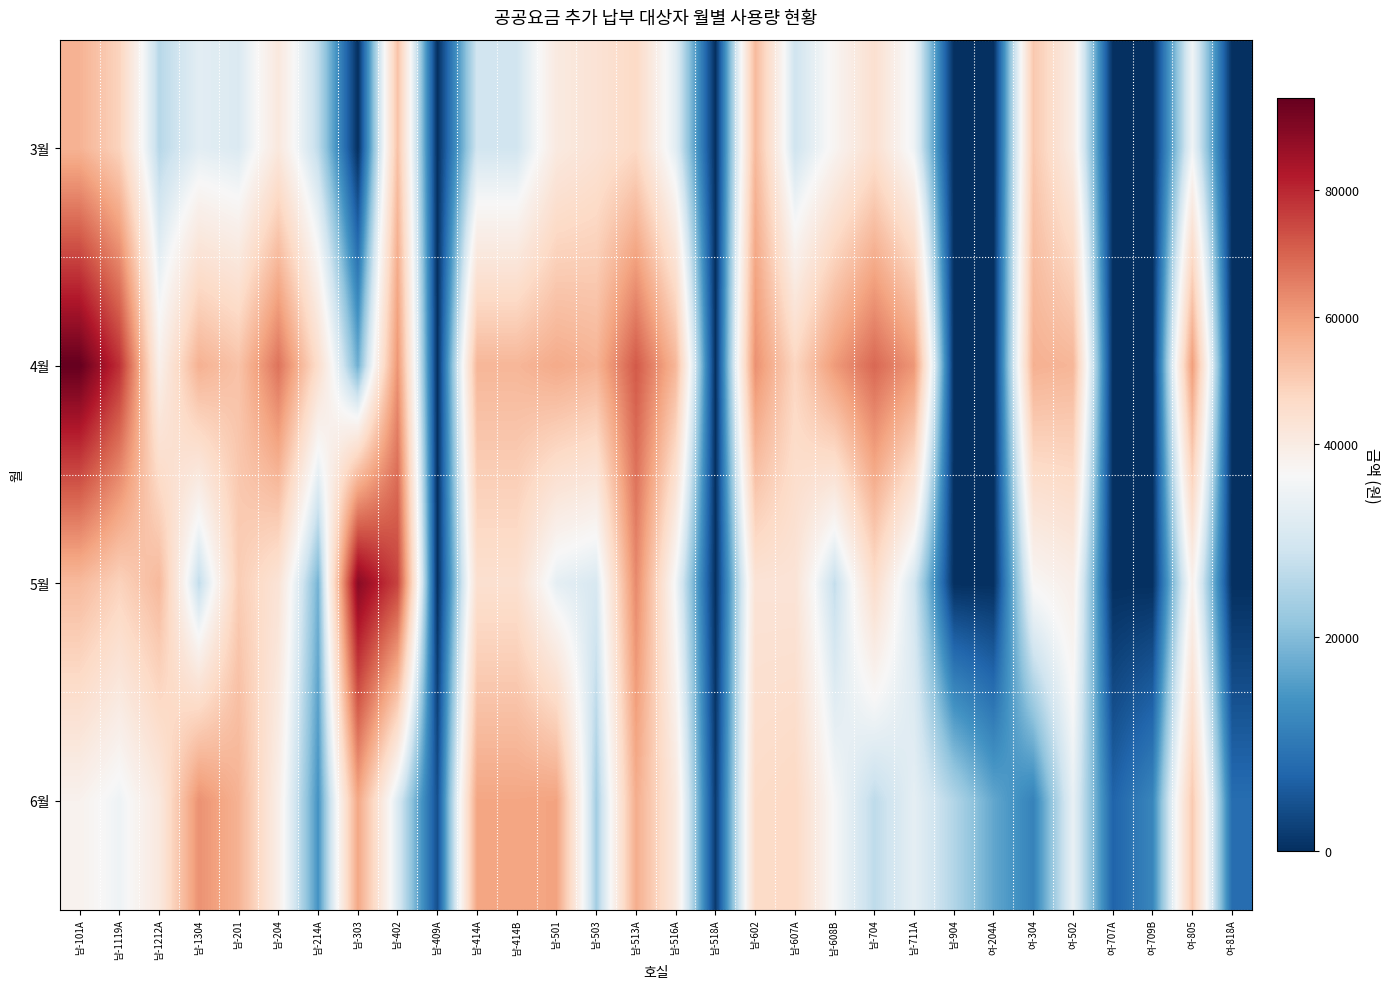

Reading left to right, transcribe all the data shown in this chart.

3월: 남-101A=55672.6	남-1119A=48330.4	남-1212A=25282.8	남-1304=31377.9	남-201=30120.3	남-204=41217.4	남-214A=26075.7	남-303=0.0	남-402=52302.2	남-409A=0.0	남-414A=28434.5	남-414B=28434.5	남-501=40553.1	남-503=43388.7	남-513A=46863.6	남-516A=31123.0	남-518A=0.0	남-602=54140.0	남-607A=28117.0	남-608B=36510.1	남-704=44537.0	남-711A=33331.6	남-904=0.0	여-204A=0.0	여-304=51041.7	여-502=39551.9	여-707A=0.0	여-709B=0.0	여-805=33760.8	여-818A=0.0
4월: 남-101A=94557.2	남-1119A=78543.9	남-1212A=38100.2	남-1304=56030.2	남-201=52206.8	남-204=67357.6	남-214A=45393.8	남-303=17989.5	남-402=61370.9	남-409A=0.0	남-414A=54926.1	남-414B=54926.1	남-501=57376.7	남-503=55512.9	남-513A=71681.4	남-516A=54780.0	남-518A=0.0	남-602=62234.8	남-607A=47838.4	남-608B=60482.0	남-704=69142.1	남-711A=61188.2	남-904=0.0	여-204A=0.0	여-304=56097.2	여-502=54952.5	여-707A=0.0	여-709B=0.0	여-805=60027.7	여-818A=0.0
5월: 남-101A=54000.0	남-1119A=48634.6	남-1212A=54285.1	남-1304=26350.0	남-201=49887.3	남-204=43059.1	남-214A=18492.9	남-303=89065.0	남-402=75370.3	남-409A=0.0	남-414A=44588.3	남-414B=44588.3	남-501=31822.3	남-503=29648.8	남-513A=63469.2	남-516A=34092.0	남-518A=0.0	남-602=43190.5	남-607A=43083.0	남-608B=26714.3	남-704=45632.2	남-711A=28629.1	남-904=0.0	여-204A=0.0	여-304=35752.2	여-502=38565.2	여-707A=0.0	여-709B=0.0	여-805=37605.5	여-818A=0.0
6월: 남-101A=37418.4	남-1119A=33454.9	남-1212A=41107.5	남-1304=62037.5	남-201=55665.9	남-204=38616.2	남-214A=14148.1	남-303=57962.4	남-402=30176.3	남-409A=4122.0	남-414A=58397.6	남-414B=58397.6	남-501=58925.0	남-503=23061.4	남-513A=56736.1	남-516A=40961.2	남-518A=1305.8	남-602=46250.2	남-607A=47176.4	남-608B=34735.8	남-704=26067.3	남-711A=31863.7	남-904=24731.8	여-204A=16958.9	여-304=11647.3	여-502=32434.0	여-707A=6952.9	여-709B=12114.5	여-805=50688.2	여-818A=8295.8